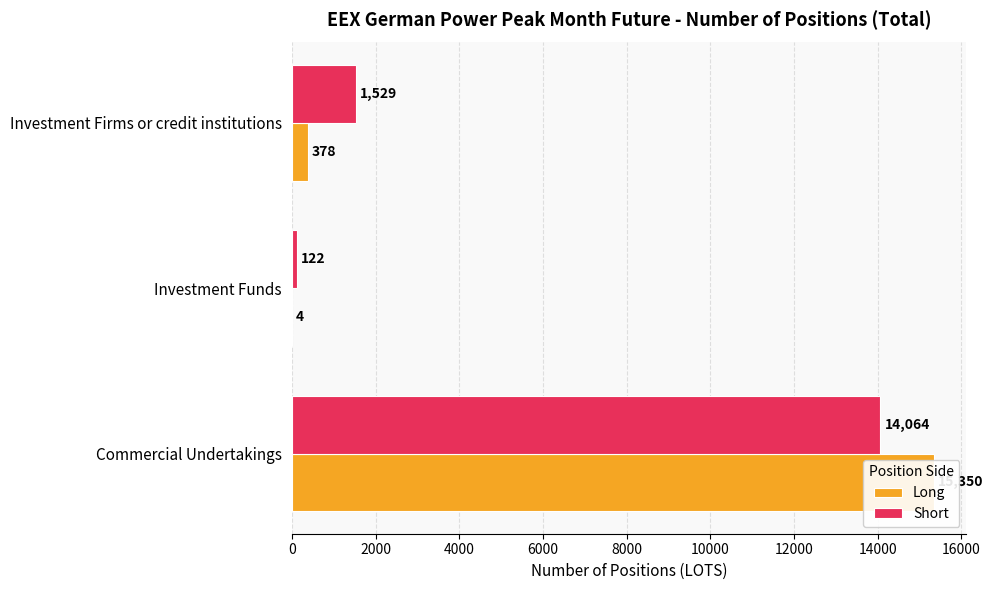

Count the number of categories in the chart.

3